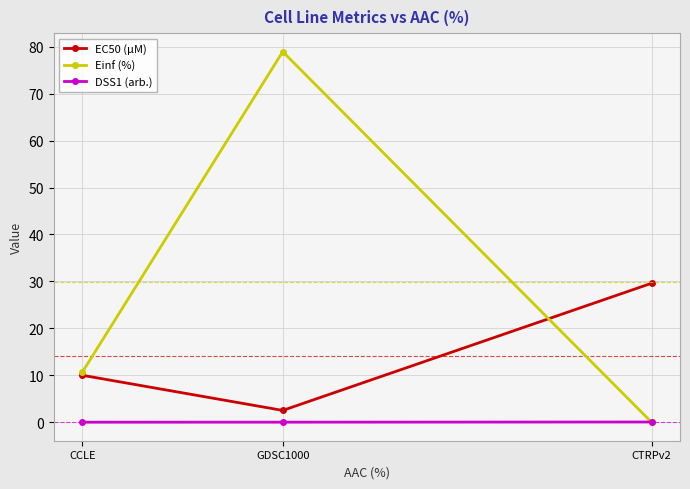

Does the chart have visible grid lines?

Yes